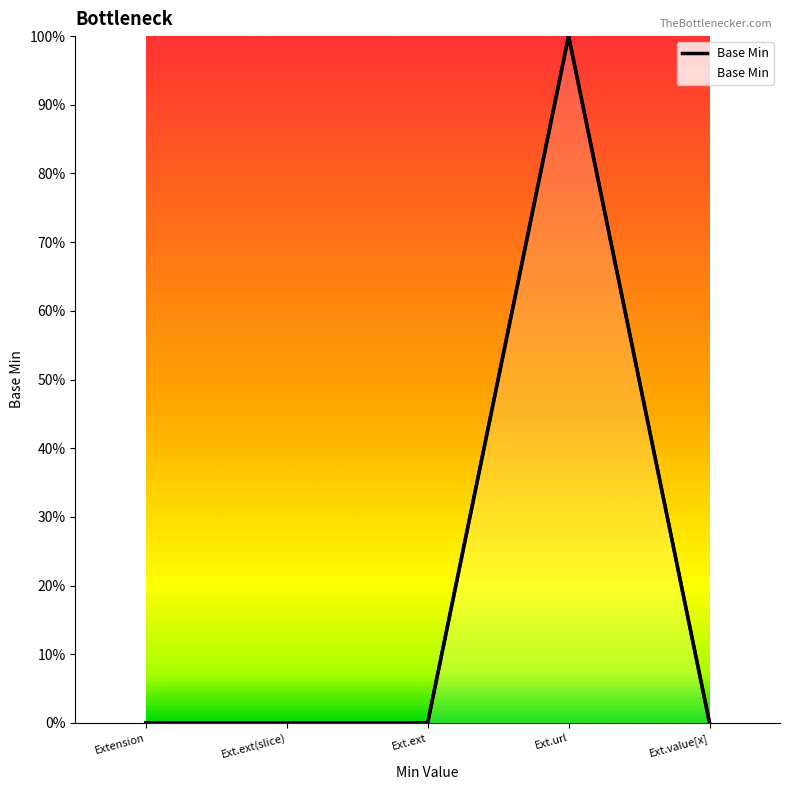

What is the greatest value displayed?

1